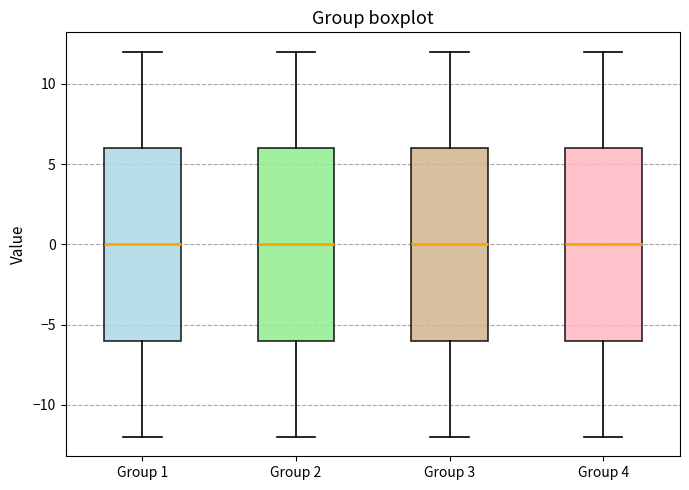

Reading left to right, read every box against the y-axis: the position of its median line, the range the box covers, and the ends of its whiskers. The values are not printed on the chart, so give them approximately, as read against the axis.

Group 1: median 0, box -6 to 6, whiskers -12 to 12
Group 2: median 0, box -6 to 6, whiskers -12 to 12
Group 3: median 0, box -6 to 6, whiskers -12 to 12
Group 4: median 0, box -6 to 6, whiskers -12 to 12